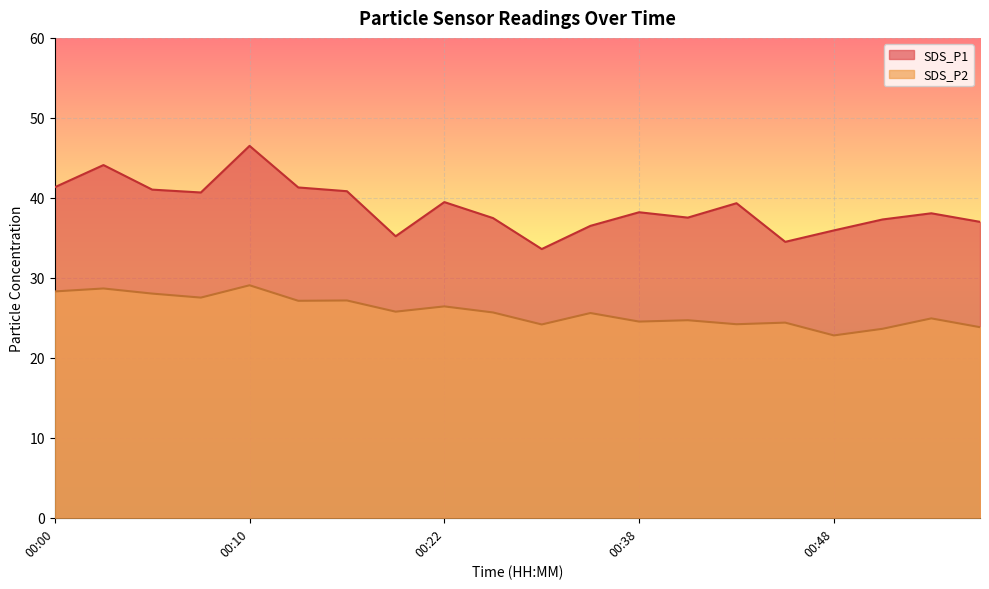

What is the value of the SDS_P2 point at the 1st from the left?

28.3